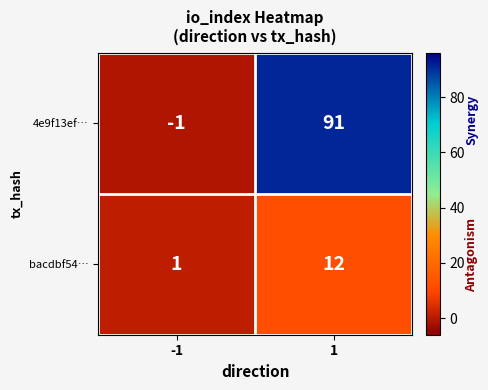

At 1, list the series in order from largest to smallest.

4e9f13ef…, bacdbf54…